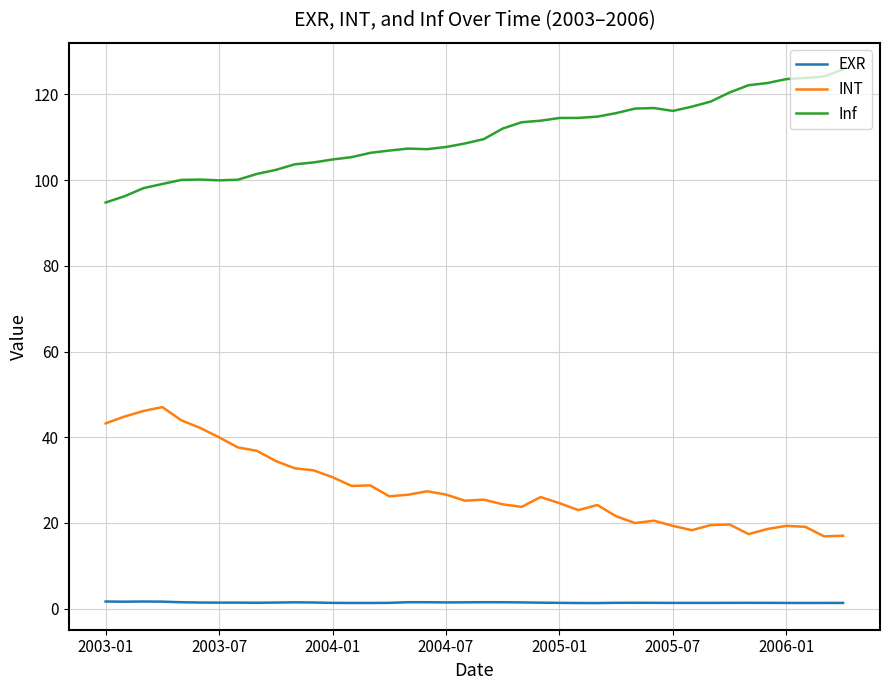

True or false: EXR and Inf intersect in this chart.

False